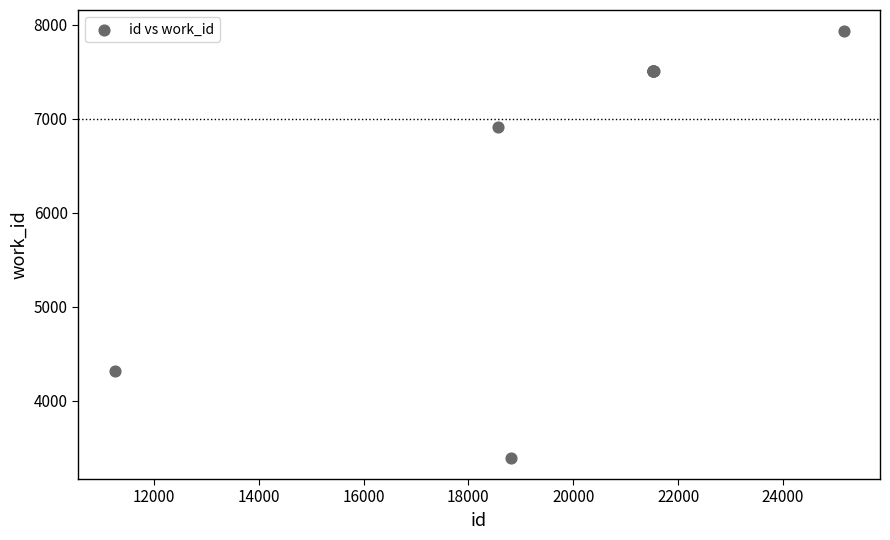

What Y value in the scatter plot is closest to 5662?

6908